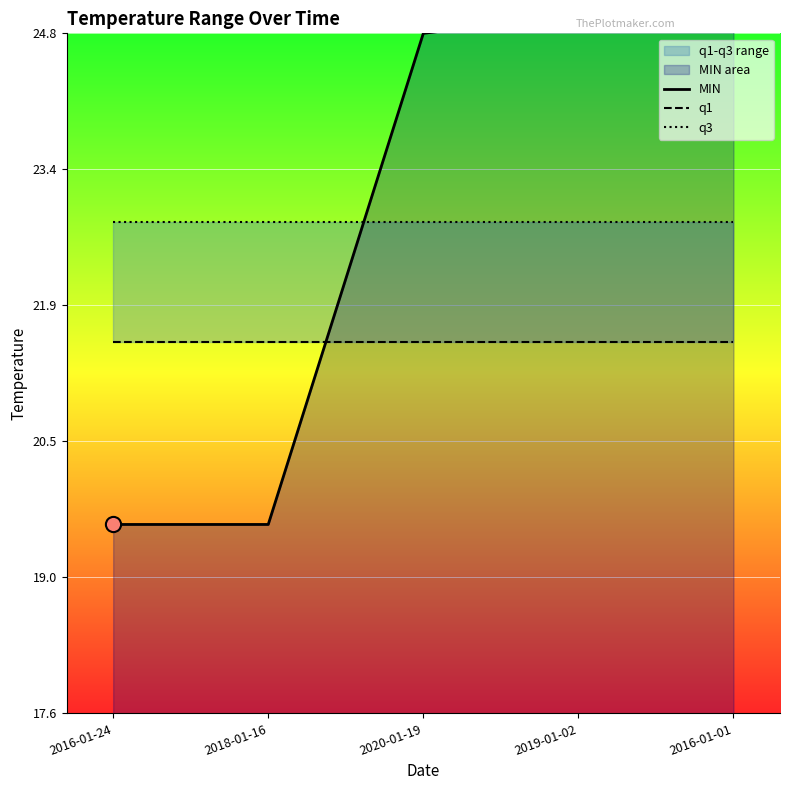

Which series has the largest total across all categories?

MIN